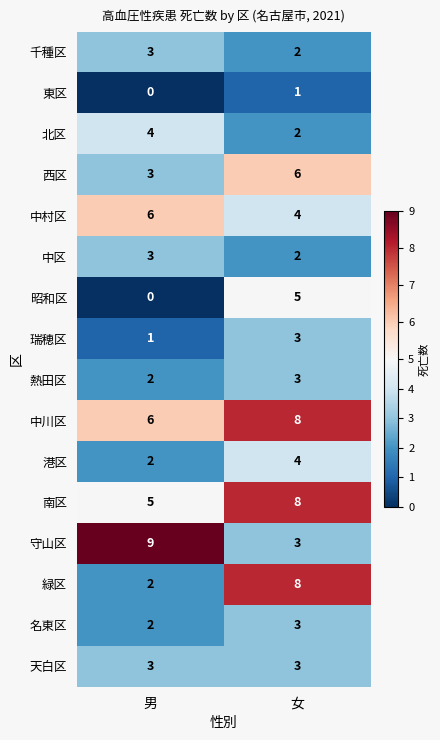

At how many categories does at least one series exceed 0?

2